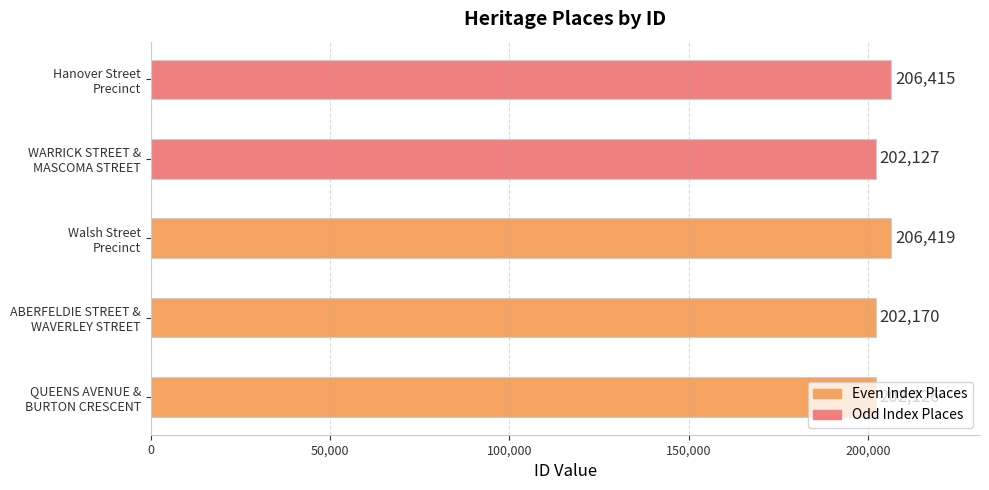

What is the difference between the maximum and minimum values?

4293